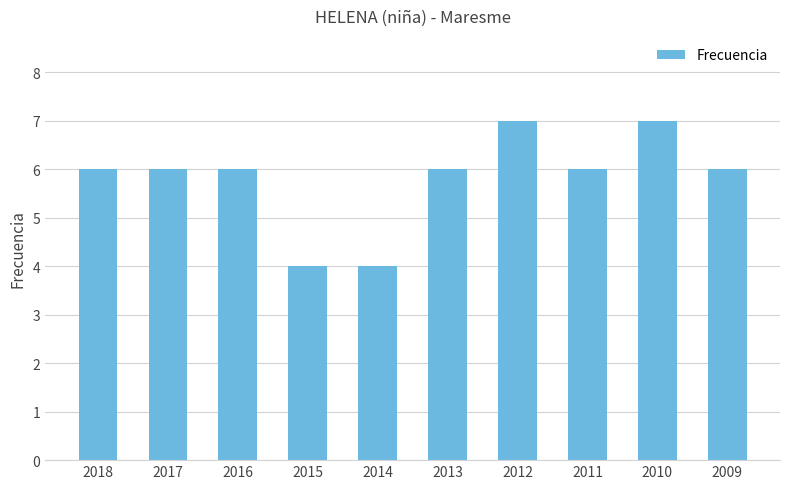

What is the minimum value shown in the chart?

4